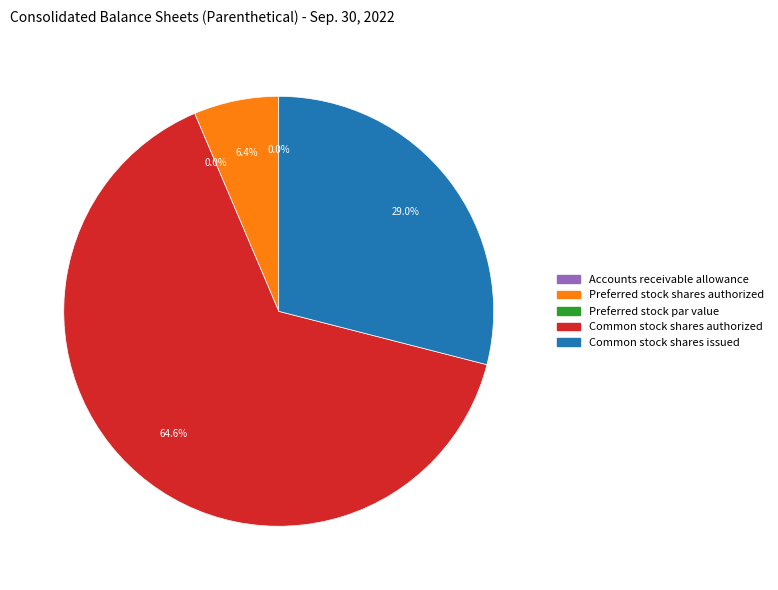

Count the number of slices in the pie.

5